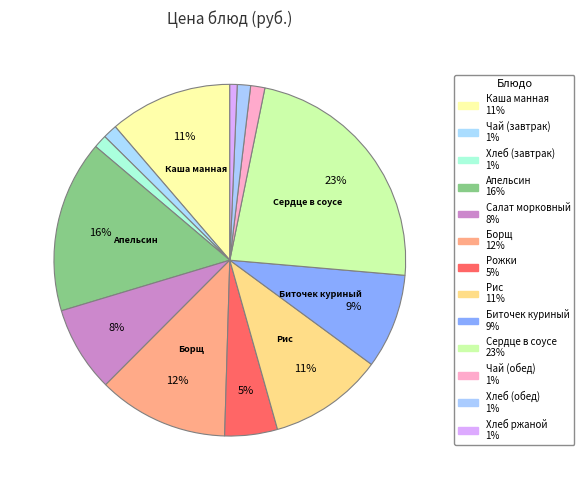

How many slices are in this pie chart?

13